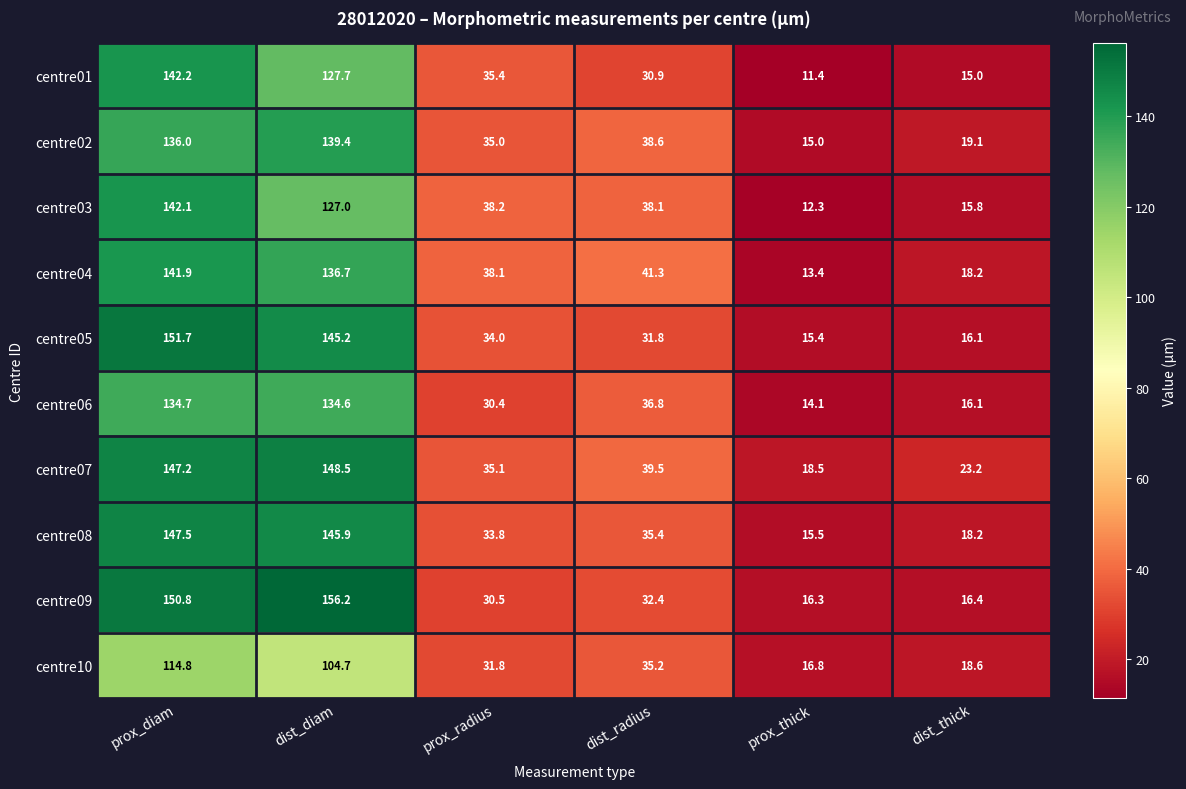

Rank the series by their maximum value, from highest to lowest.

centre09, centre05, centre07, centre08, centre01, centre03, centre04, centre02, centre06, centre10